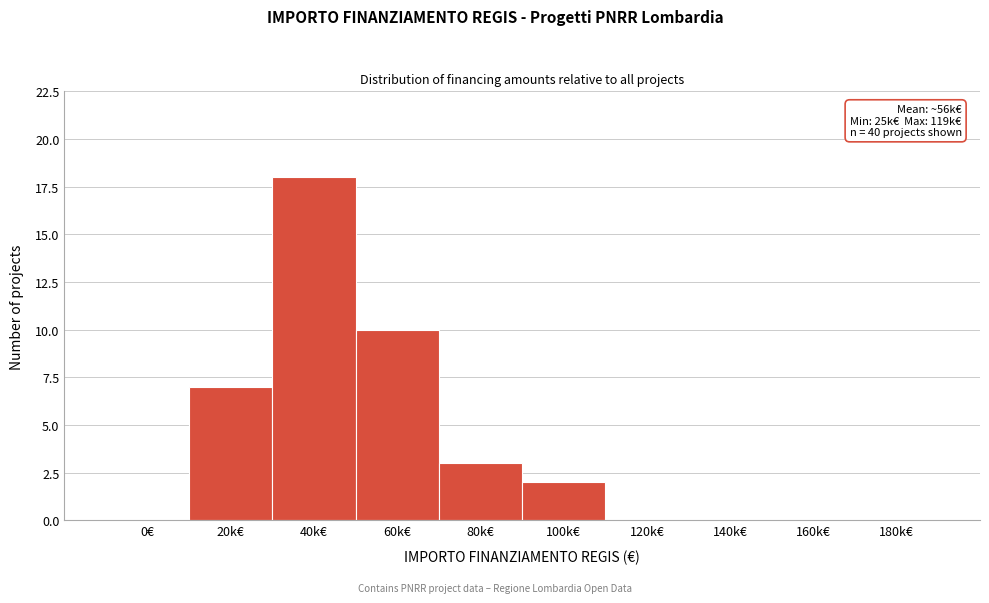

Reading left to right, what are all the values shown in this chart?

0€=0	20k€=7	40k€=18	60k€=10	80k€=3	100k€=2	120k€=0	140k€=0	160k€=0	180k€=0